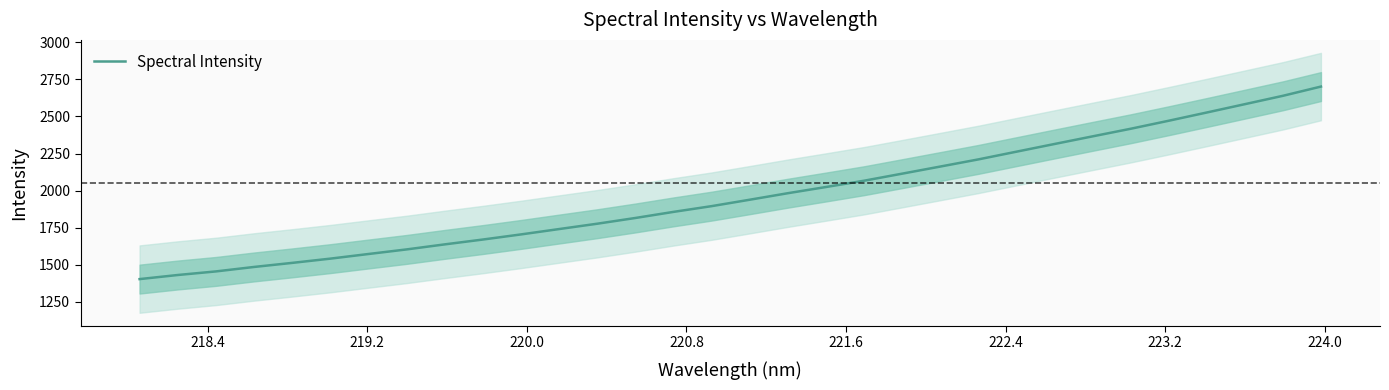

What is the lowest value of the Spectral Intensity series?

1402.7